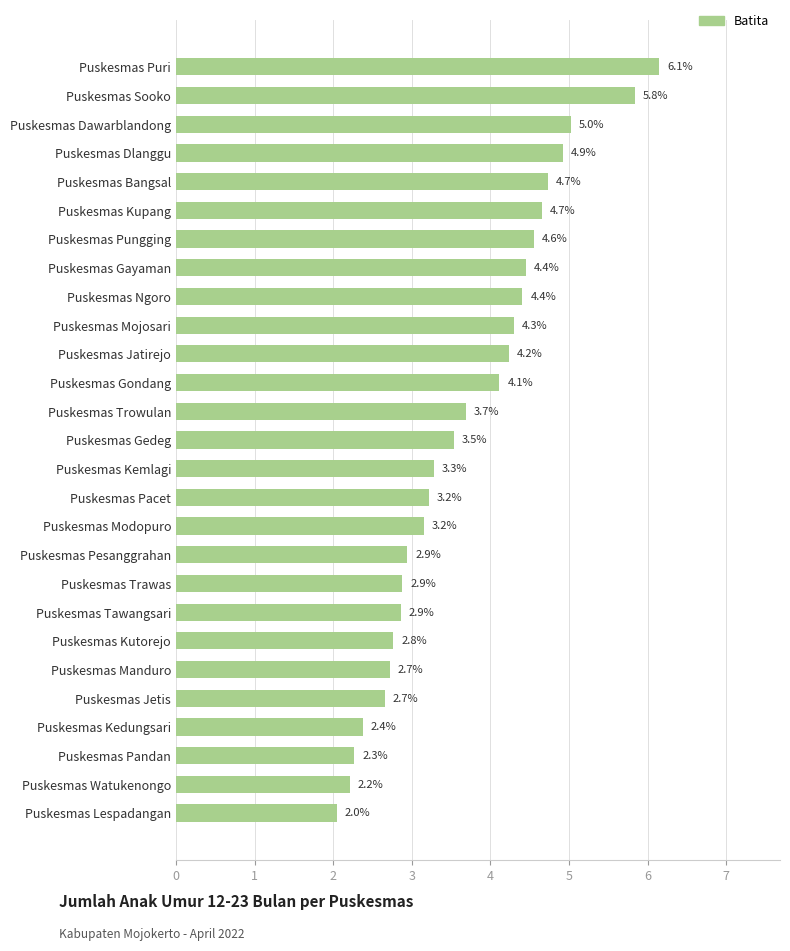

What is the value of the 27th bar from the top?

2.0